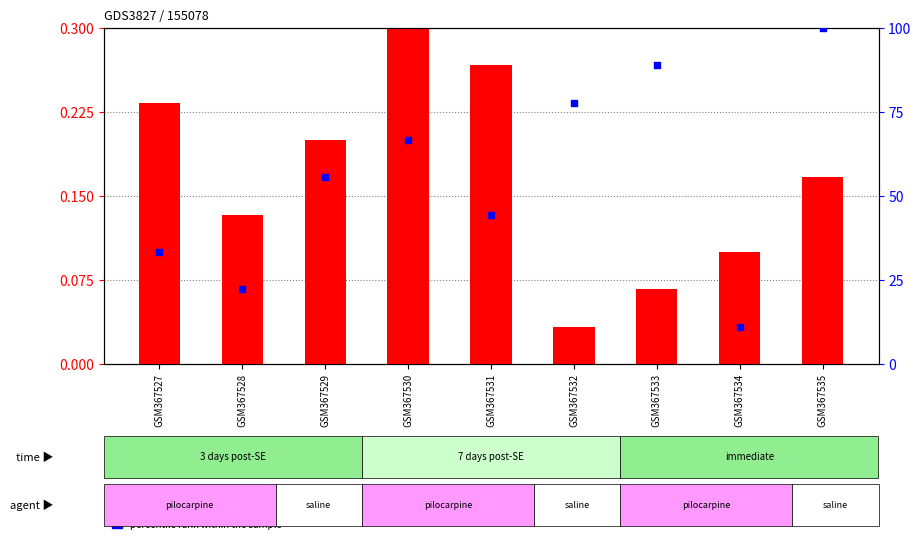

What are all the series names shown in the legend?

transformed count, percentile rank within the sample